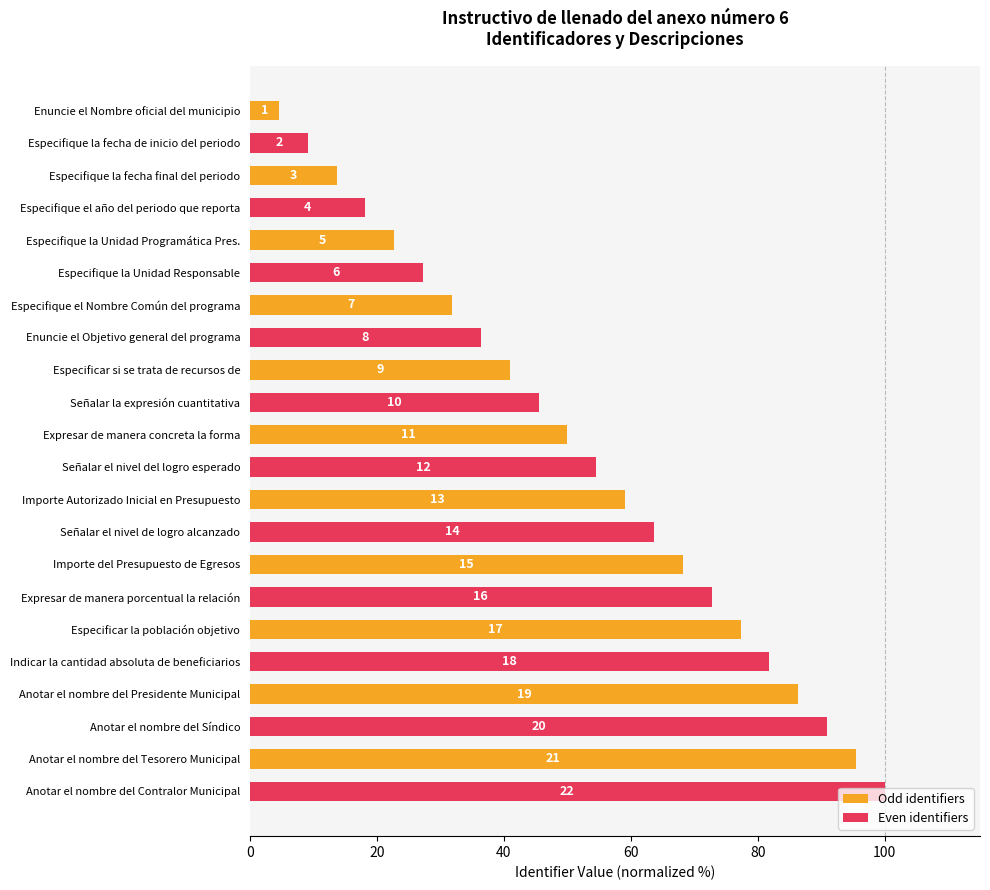

How many bars are there in total?

22